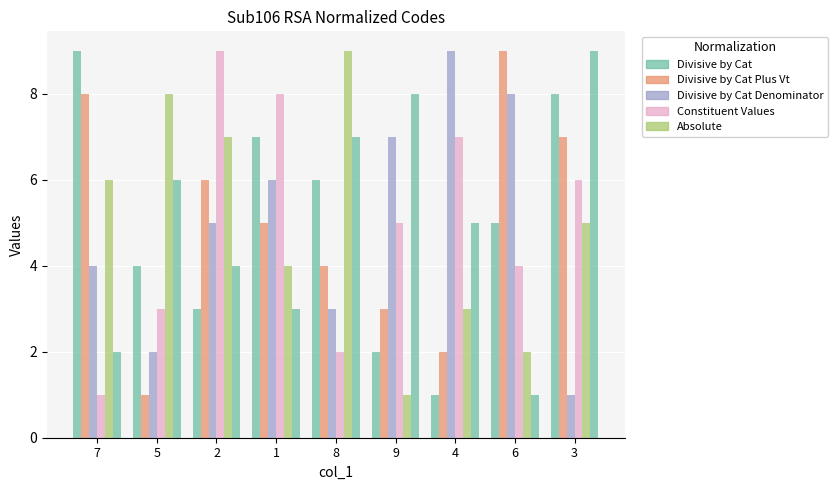

What is the label of the 9th bar from the left?

3